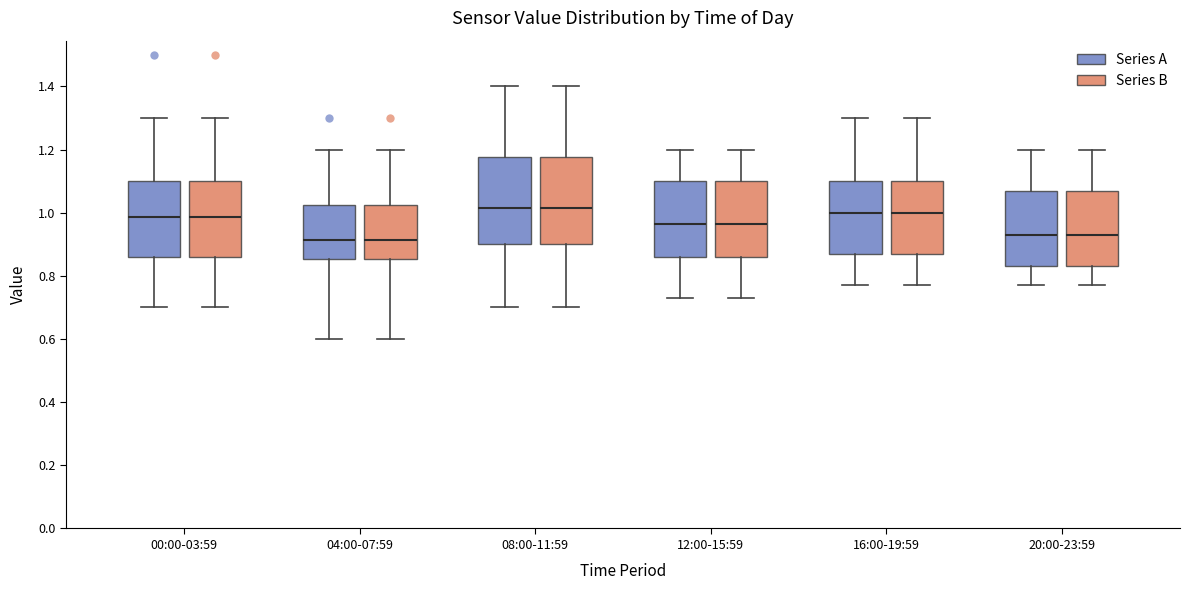

Where is the lower edge of the box for 08:00-11:59 (Series A) on the y-axis? The values are not printed on the chart, so give them approximately, as read against the axis.

0.90